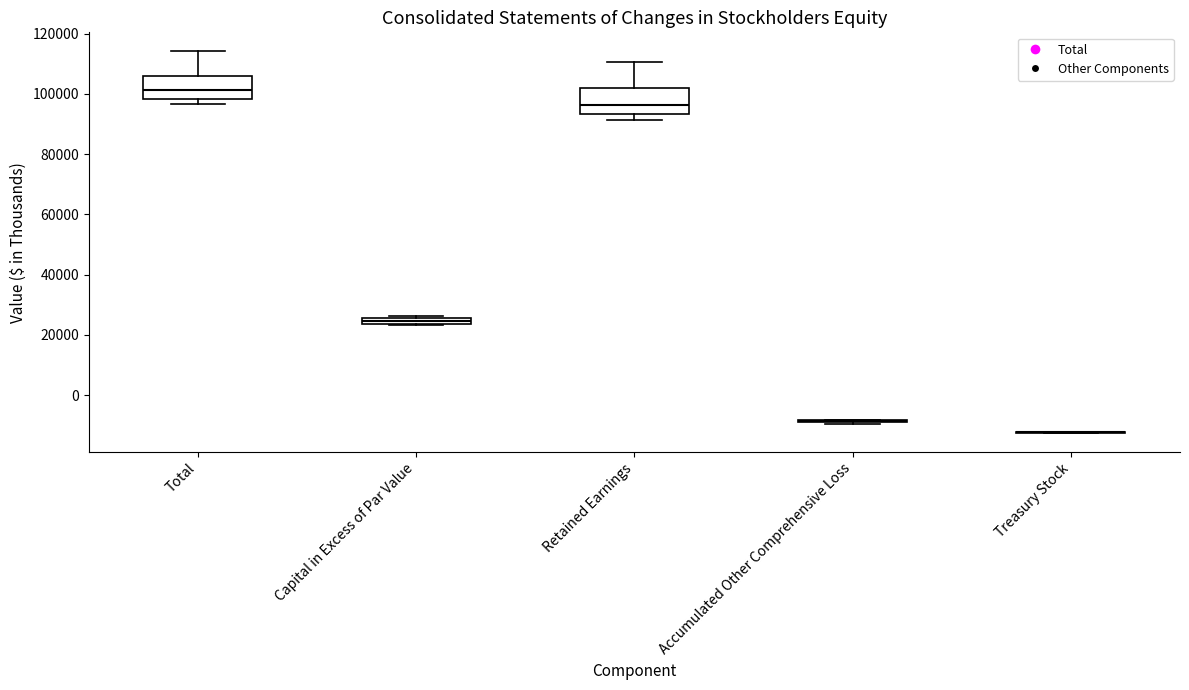

Where does the median line of the box for Retained Earnings sit on the y-axis? The values are not printed on the chart, so give them approximately, as read against the axis.

96000